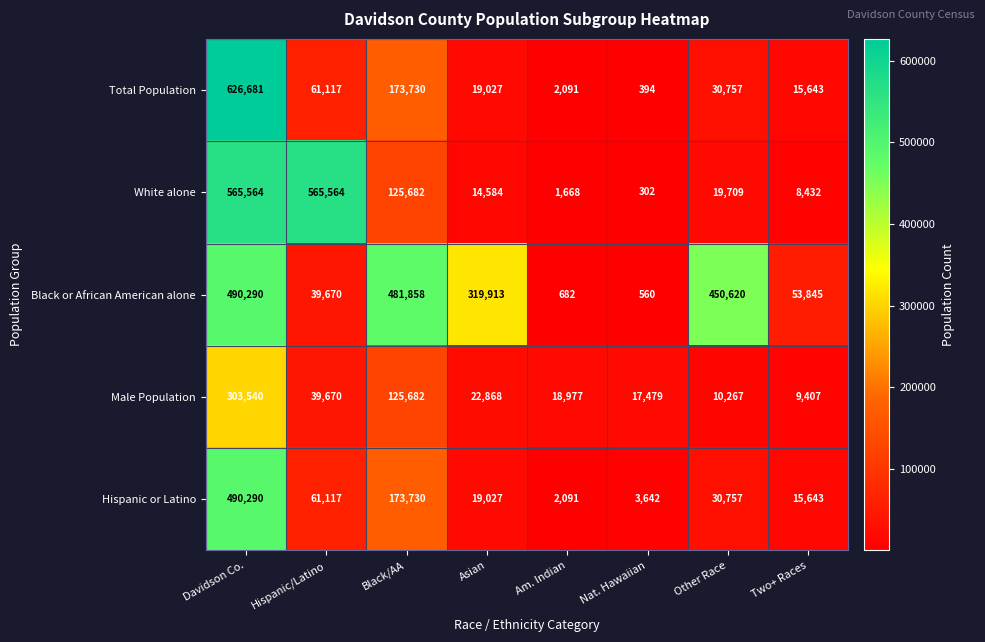

What is the difference between the highest and lowest values at Two+ Races?

45413